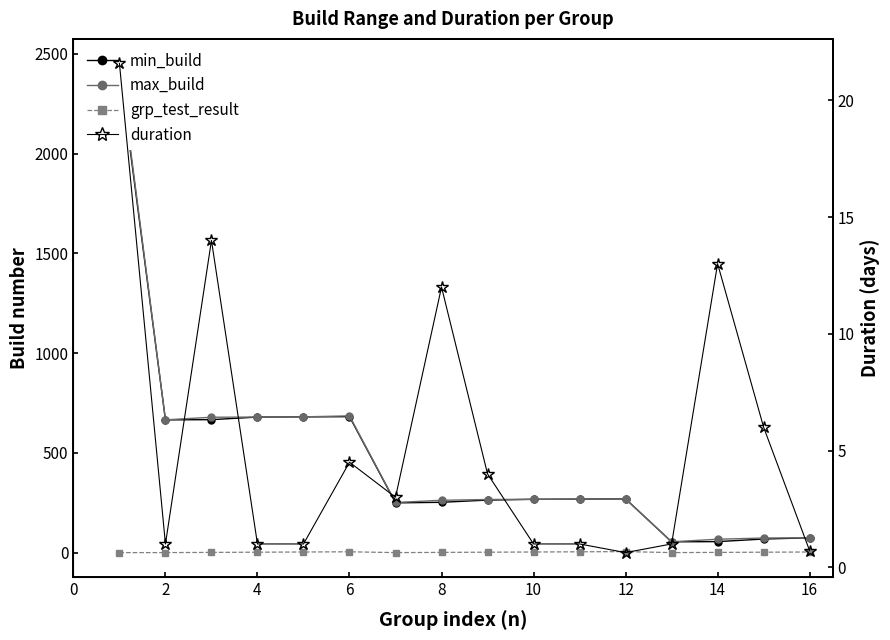

Reading left to right, list all the values displayed in this chart.

min_build: 2431.0	666.0	667.0	680.0	681.0	682.0	250.0	253.0	264.0	268.0	269.0	270.0	55.0	56.0	69.0	75.0
max_build: 2452.0	666.0	679.0	680.0	681.0	686.0	252.0	263.0	267.0	268.0	269.0	270.0	55.0	68.0	74.0	75.0
grp_test_result: 1.0	1.0	2.0	3.0	4.0	5.0	1.0	2.0	3.0	4.0	5.0	6.0	1.0	2.0	3.0	4.0
duration: 21.6	1.0	14.0	1.0	1.0	4.5	3.0	12.0	4.0	1.0	1.0	0.6	1.0	13.0	6.0	0.7